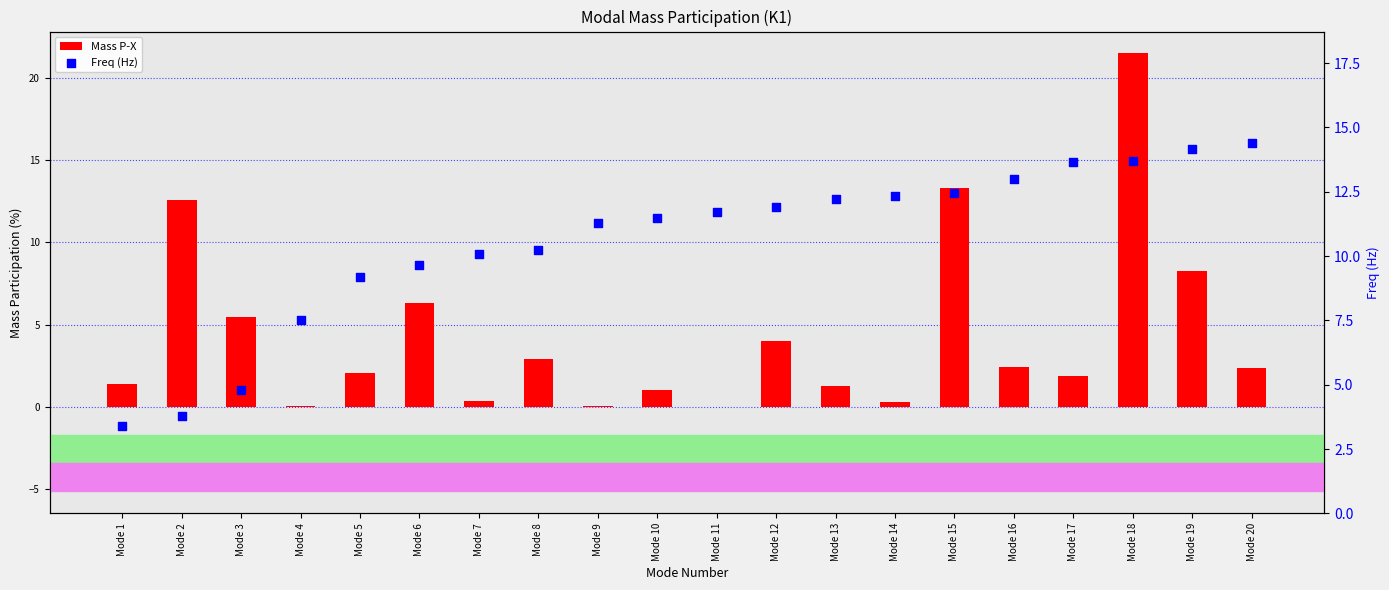

Which series has the widest spread of Y values?

Mass P-X